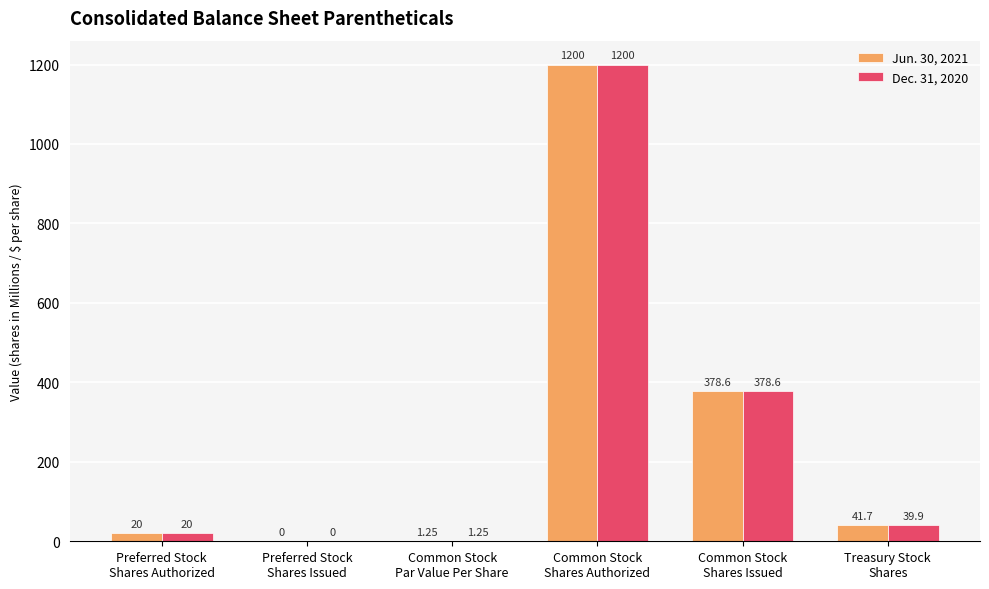

Which series has the largest total across all categories?

Jun. 30, 2021